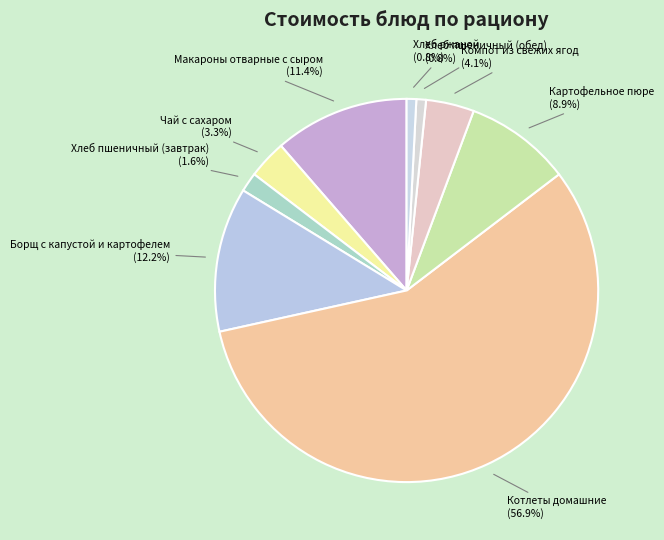

Which has a higher value, Котлеты домашние or Хлеб ржаной?

Котлеты домашние